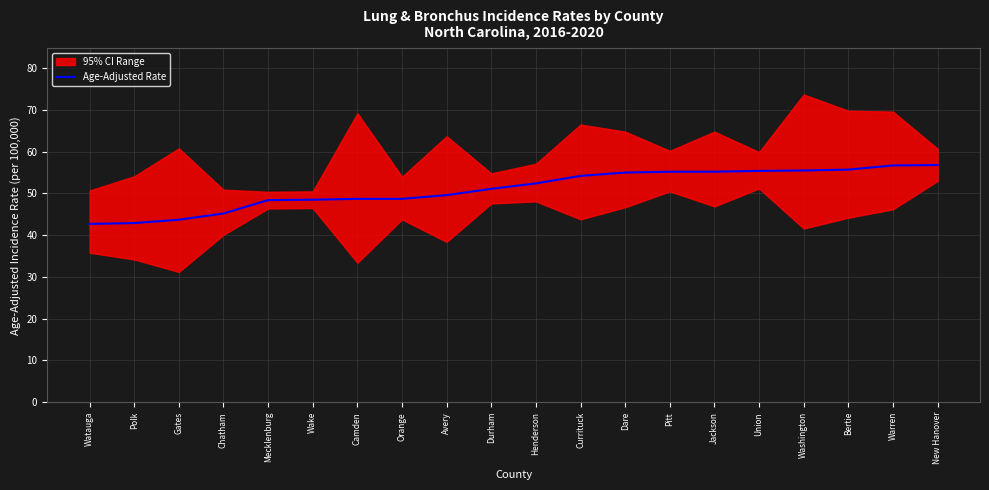

Reading left to right, what are all the values shown in this chart?

42.7	42.9	43.7	45.2	48.4	48.5	48.7	48.7	49.6	51.1	52.4	54.2	55.0	55.2	55.2	55.4	55.5	55.7	56.7	56.8